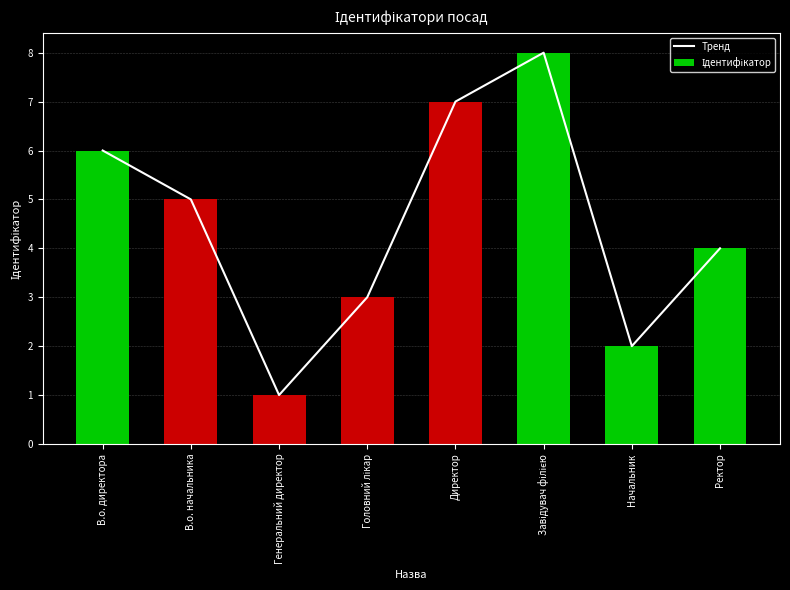

What is the value of the Тренд bar at the 8th from the left?

4